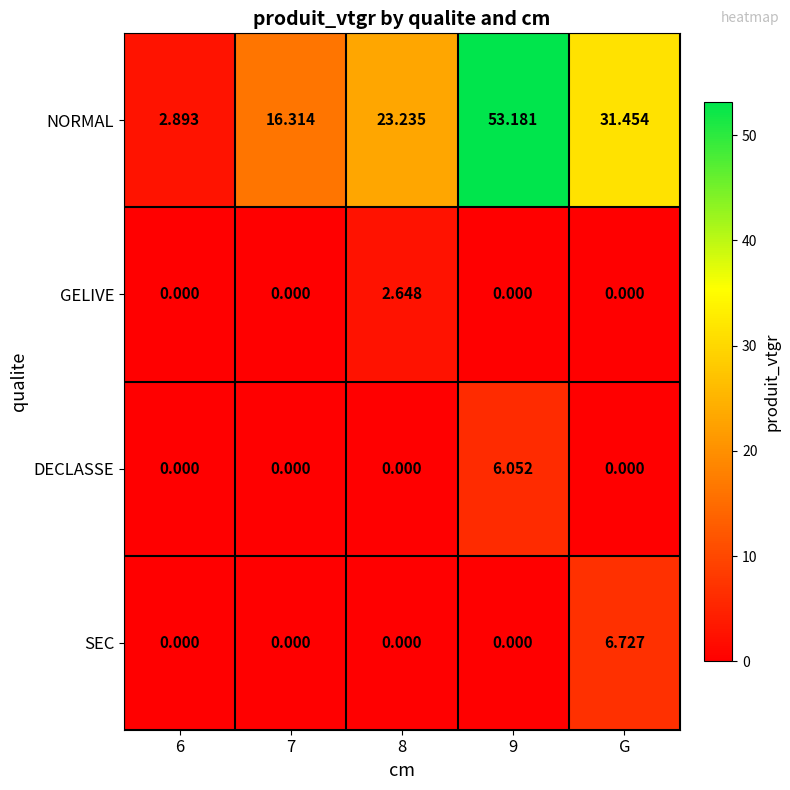

List the series in order of their peak value, lowest first.

GELIVE, DECLASSE, SEC, NORMAL